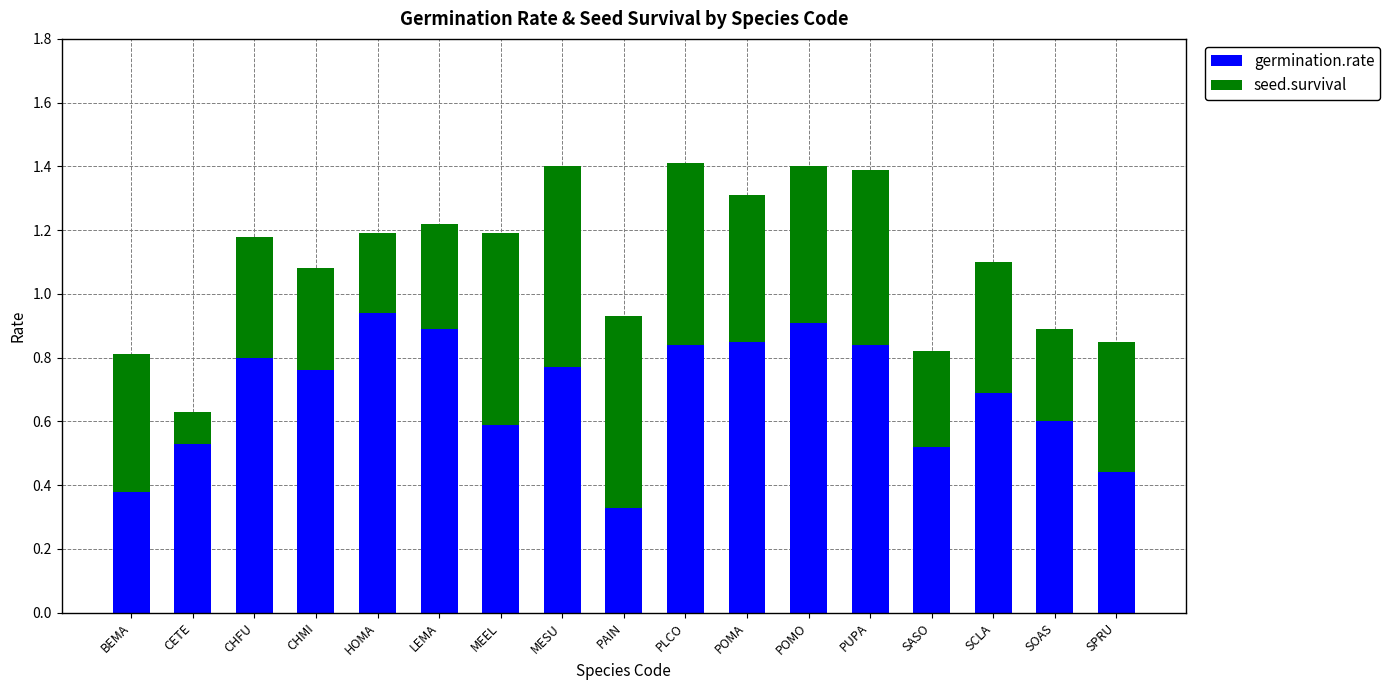

What is the total value across all series at SCLA?

1.1